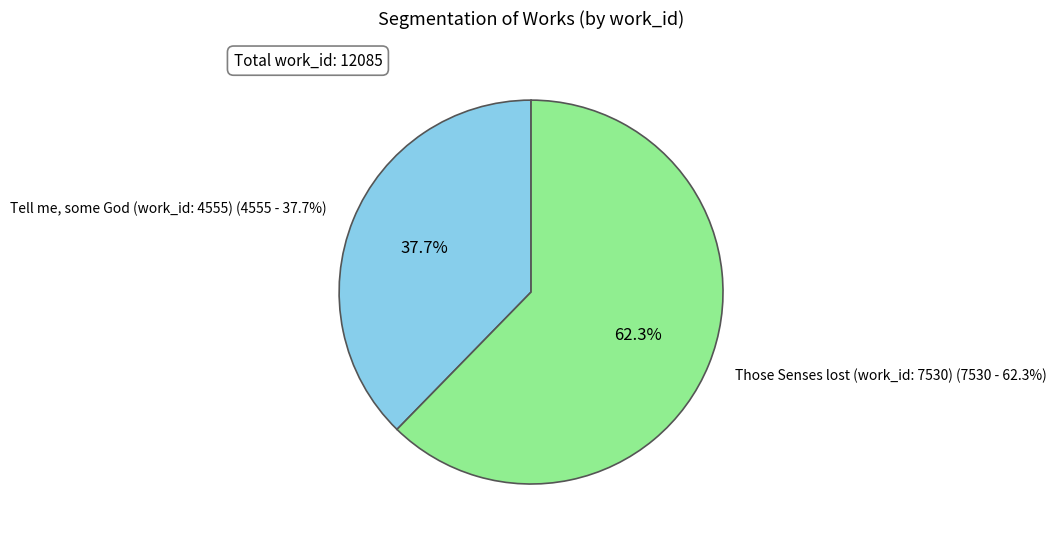

What is the largest slice in the pie chart?

Those Senses lost (work_id: 7530)